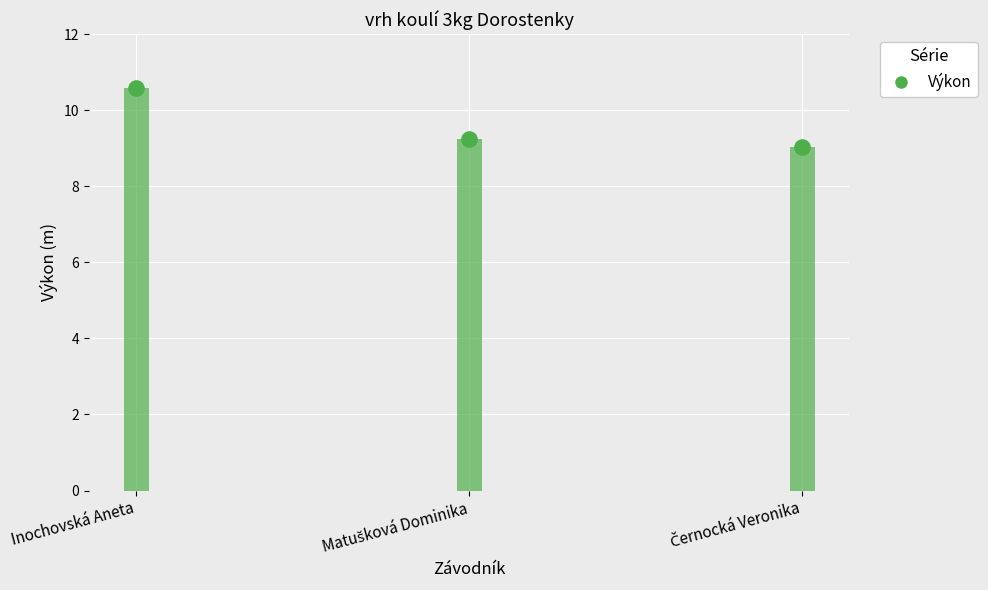

Approximately how many times larger is the value at Inochovská Aneta compared to Matušková Dominika?

1.1